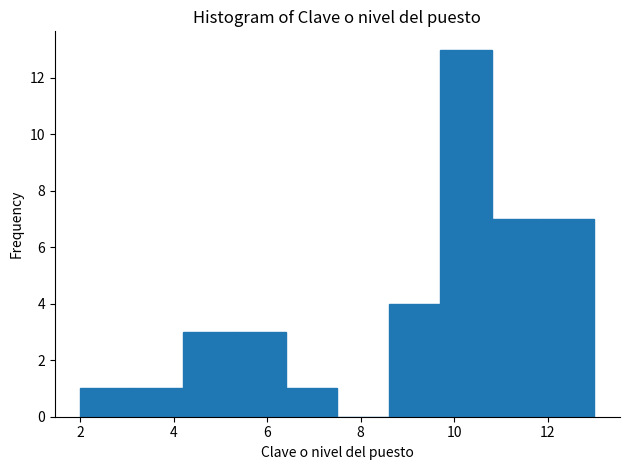

Reading left to right, transcribe this chart: for each bar, give the range it covers on the x-axis and its height. Neither the bar edges nor the heights are printed on the chart, so give them approximately, as read against the axes.

2.0 to 3.1: 1
3.1 to 4.2: 1
4.2 to 5.3: 3
5.3 to 6.4: 3
6.4 to 7.5: 1
7.5 to 8.6: 0
8.6 to 9.7: 4
9.7 to 10.8: 13
10.8 to 11.9: 7
11.9 to 13.0: 7